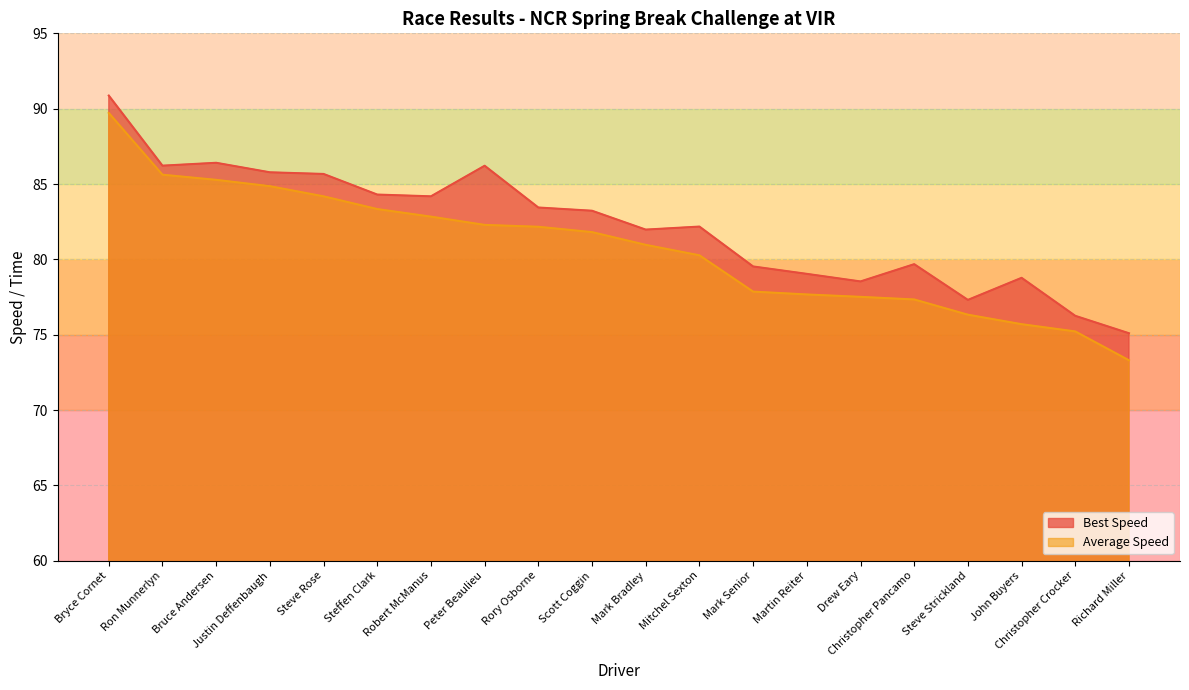

How many lines are shown in the chart?

2